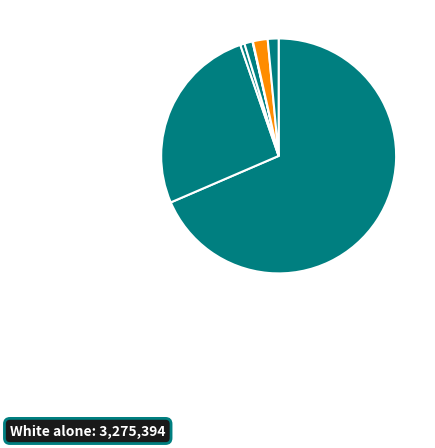

Rank the categories by value from lowest to highest.

Native Hawaiian and Other Pacific, American Indian and Alaska Native, Asian alone, Two or More Races, Some Other Race alone, Black or African American alone, White alone